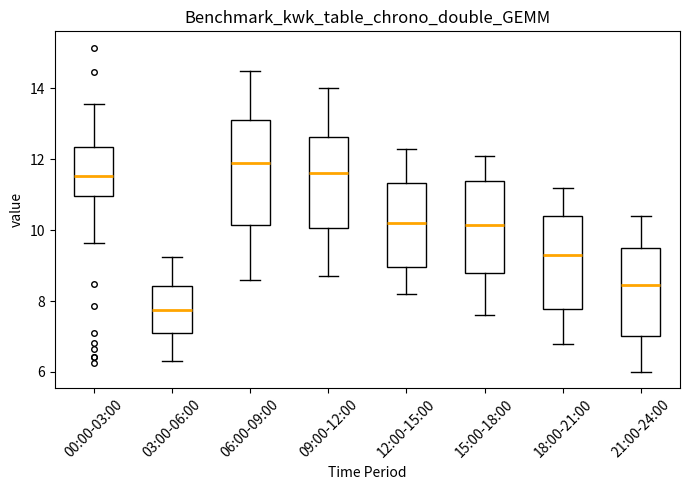

Where does the lower whisker of the box for 12:00-15:00 end on the y-axis? The values are not printed on the chart, so give them approximately, as read against the axis.

8.2